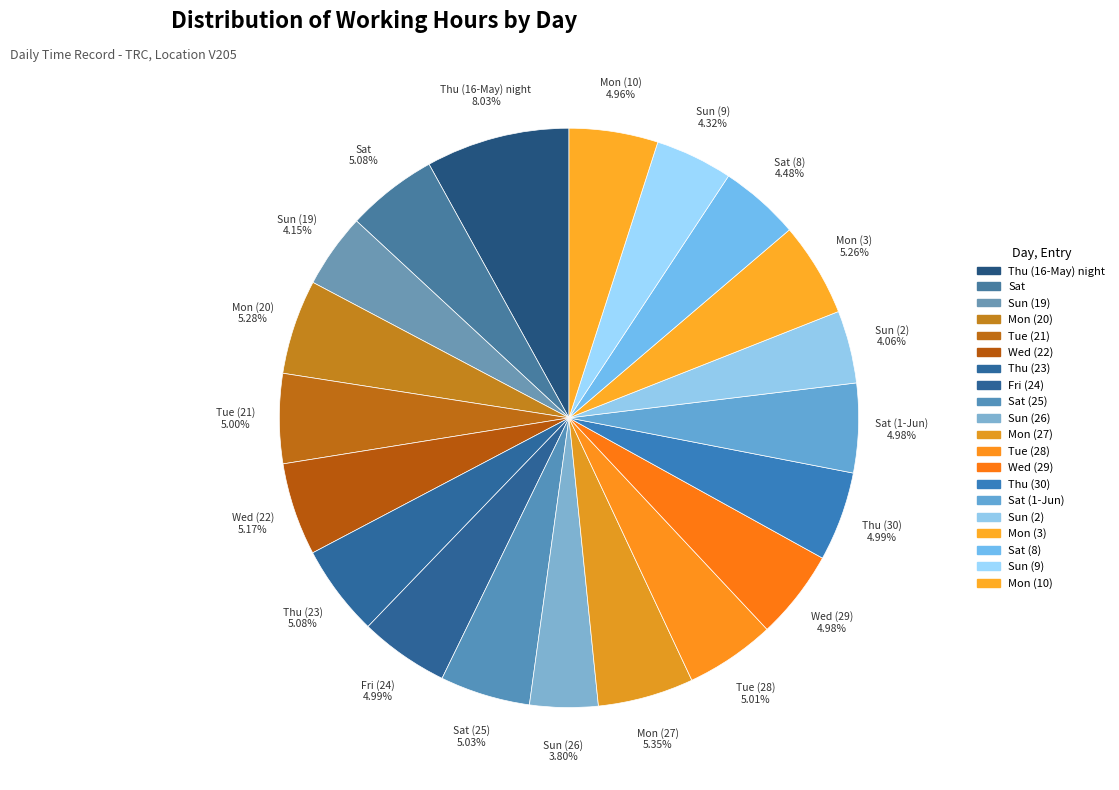

Is there any slice that represents more than half of the pie?

No